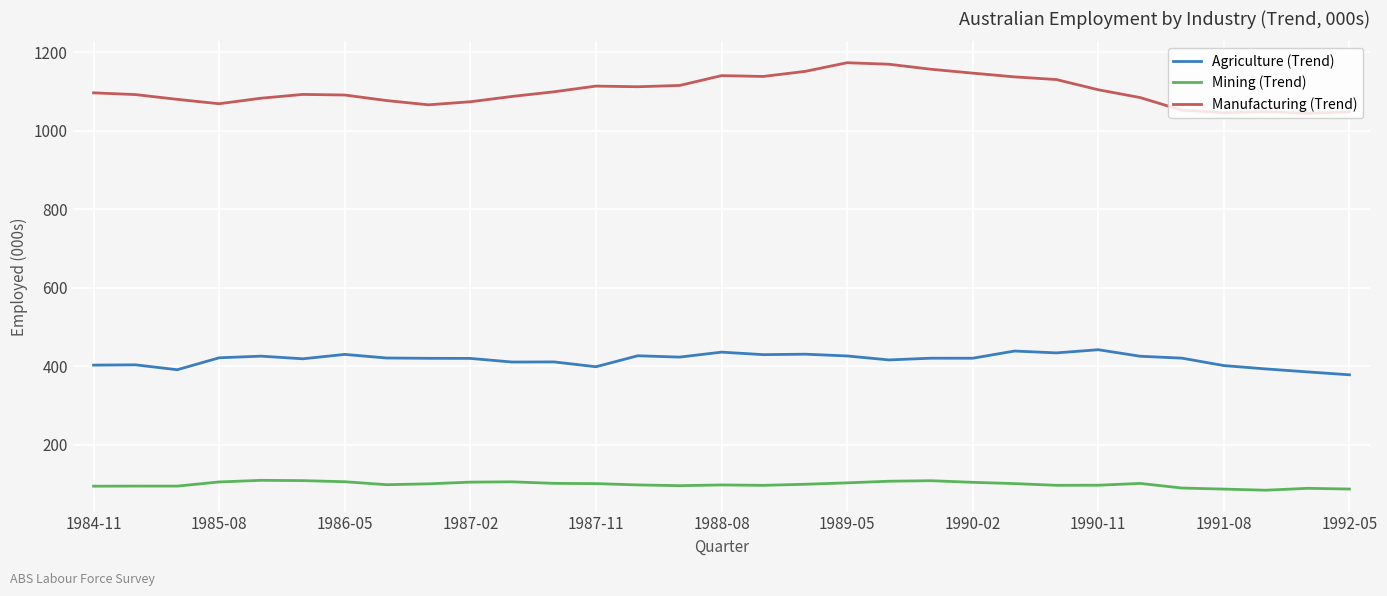

What is the greatest value displayed?

1172.9